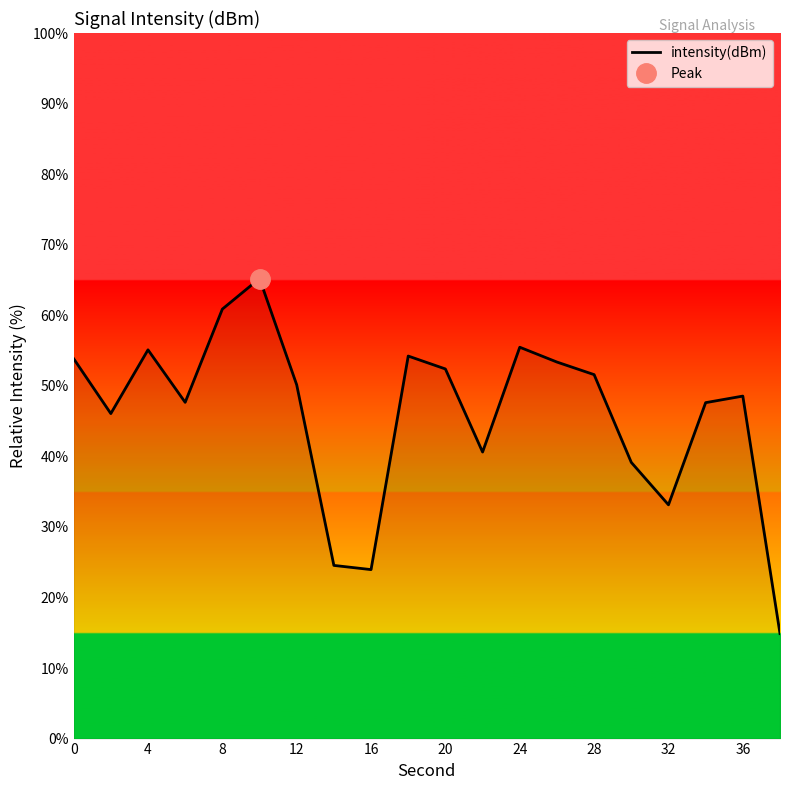

What is the sum of all values?

918.3